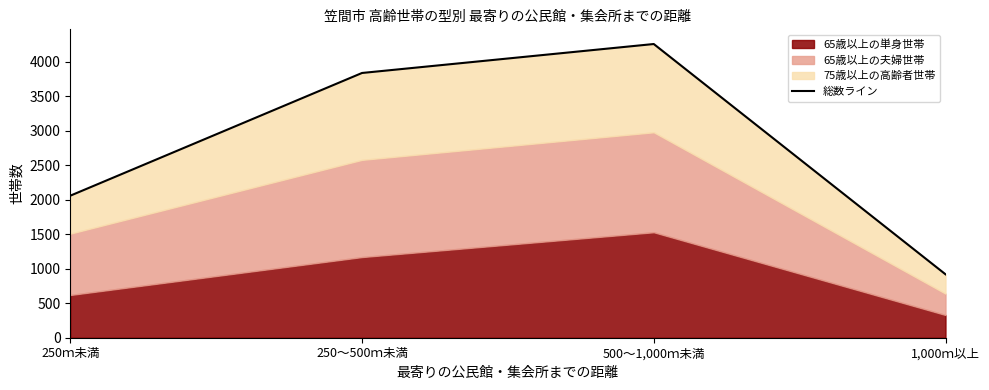

How many points are higher than both their immediate neighbors (excluding endpoints)?

1